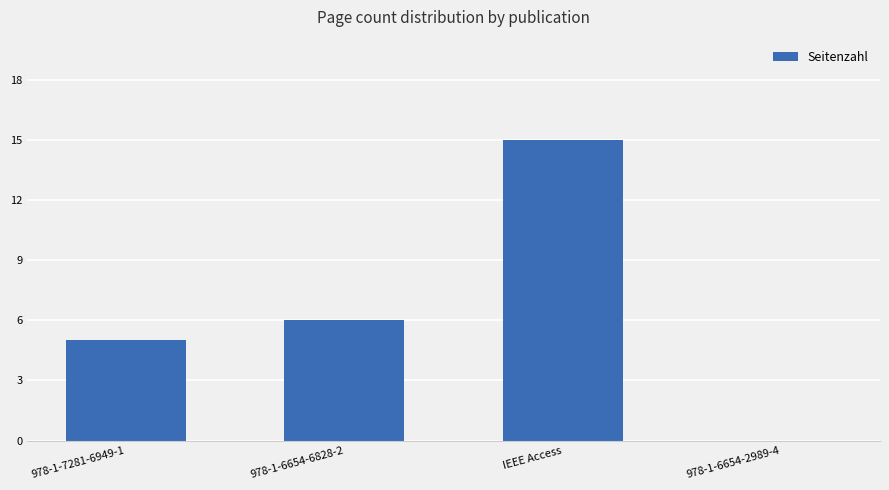

Reading left to right, extract all data points from this chart.

5	6	15	0